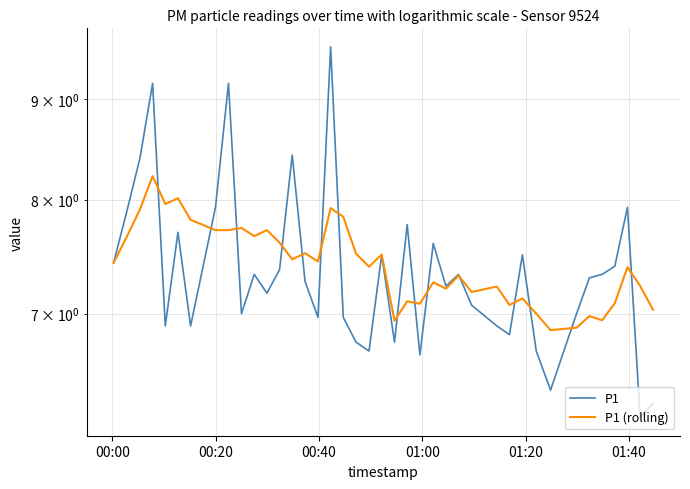

How many data points in P1 are above 7?

24